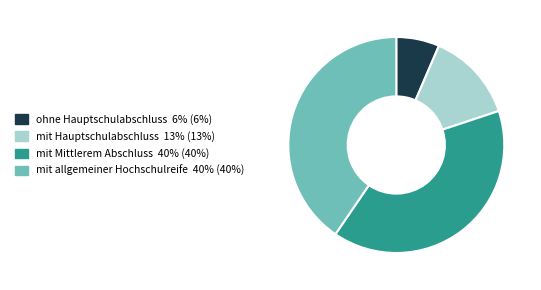

What is the ratio of the value at mit Hauptschulabschluss to the value at mit allgemeiner Hochschulreife?

0.3